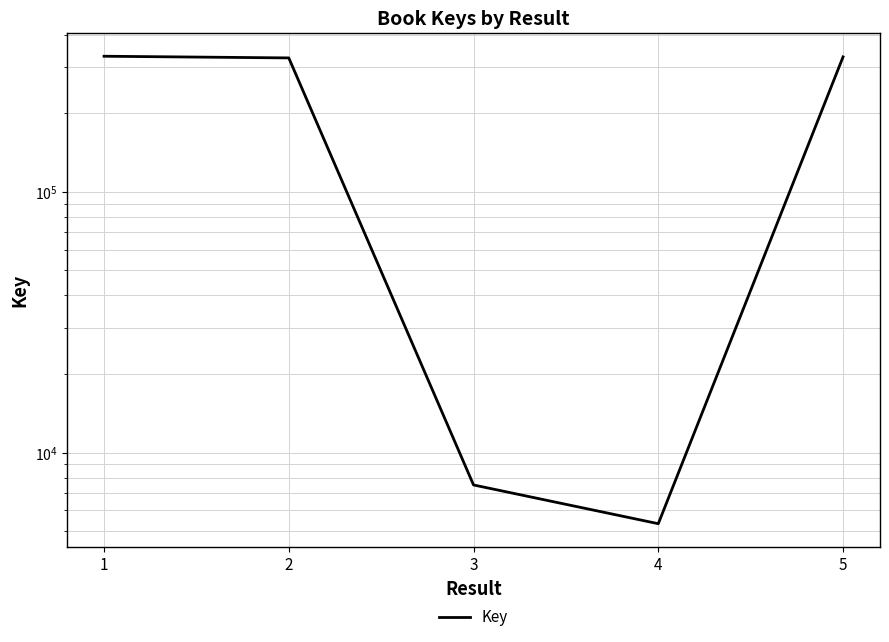

At which label does the data first exceed 325529?

1